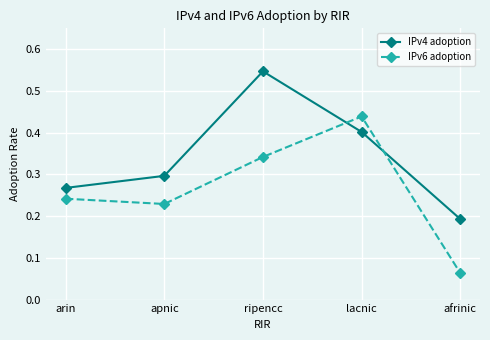

In IPv6 adoption, how many points are lower than both neighbors (excluding endpoints)?

1